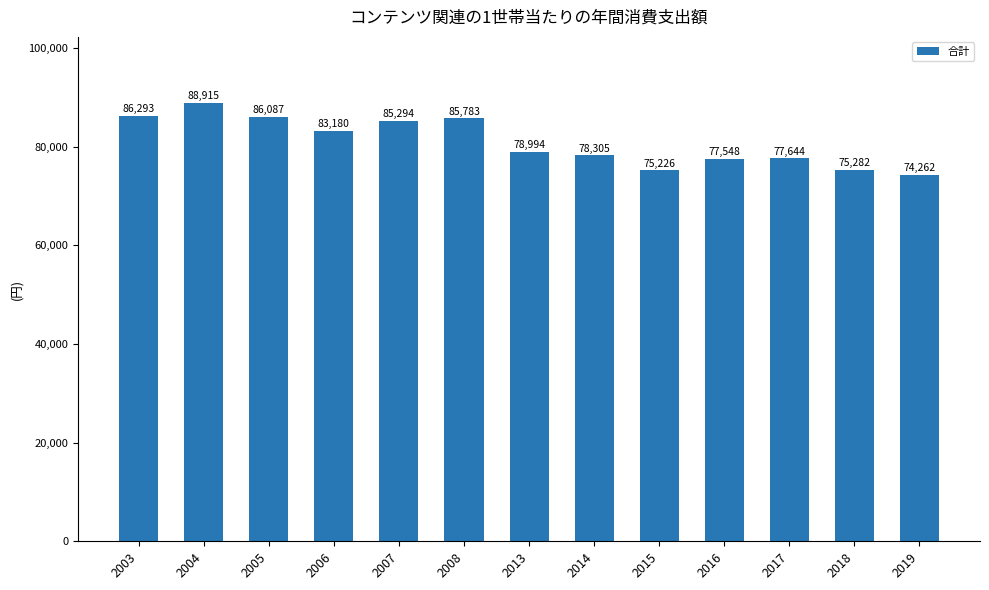

What is the value of the 6th bar from the left?

85783